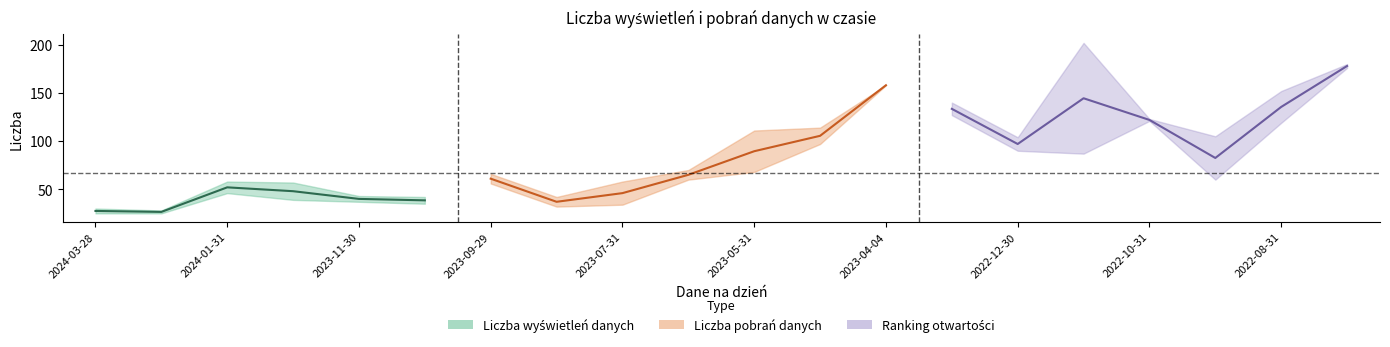

What is the difference between the highest and lowest values at 2022-12-30?

14